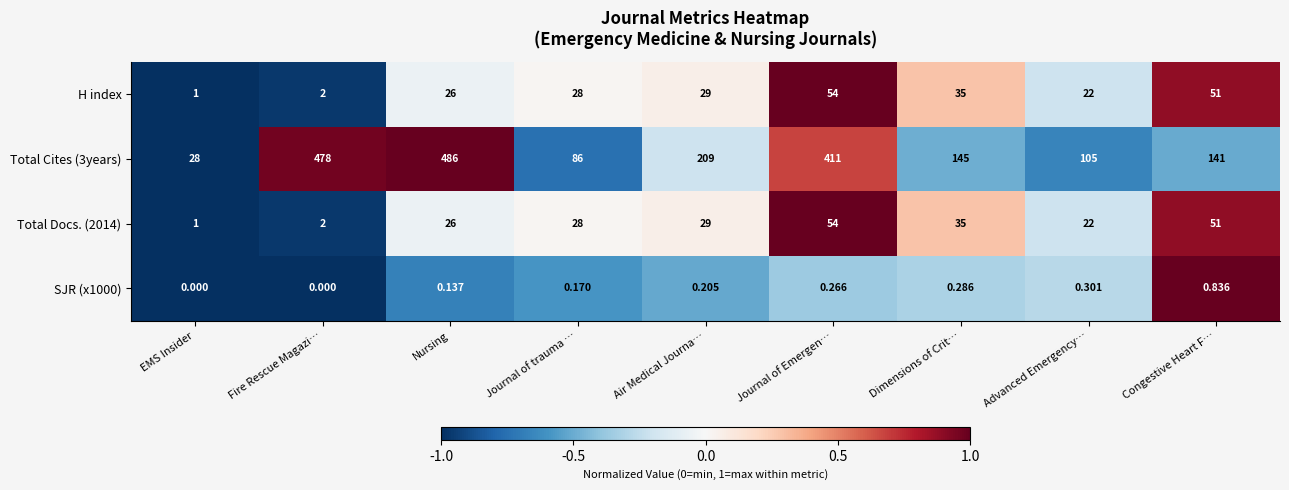

At which label does Total Cites (3years) first exceed 145?

Fire Rescue Magazi…